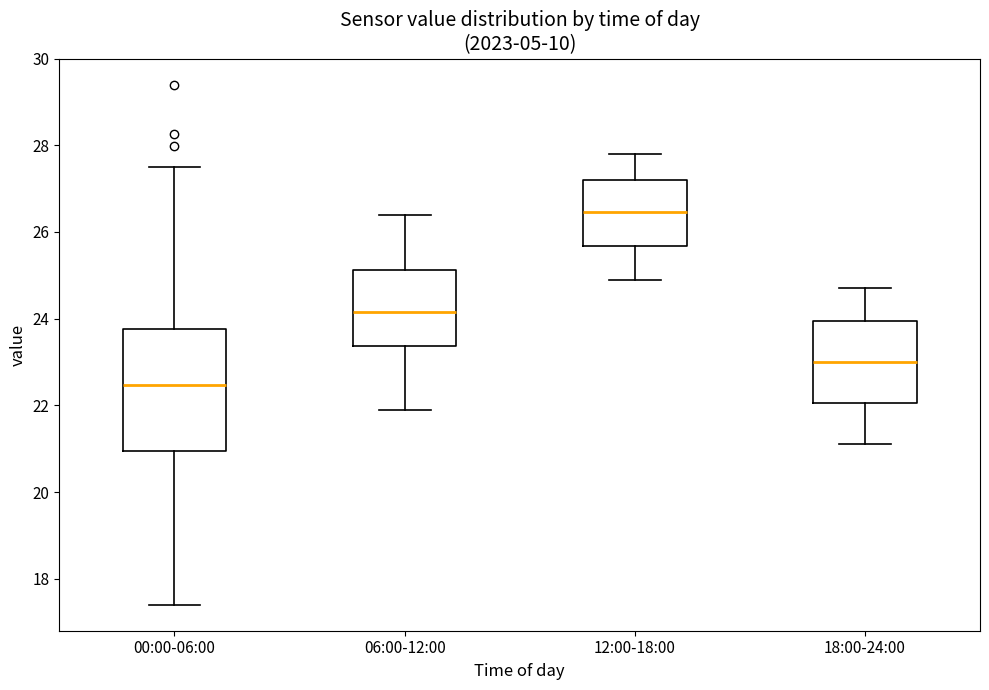

Comparing the boxes themselves (not the whiskers), which one is the tallest?

00:00-06:00